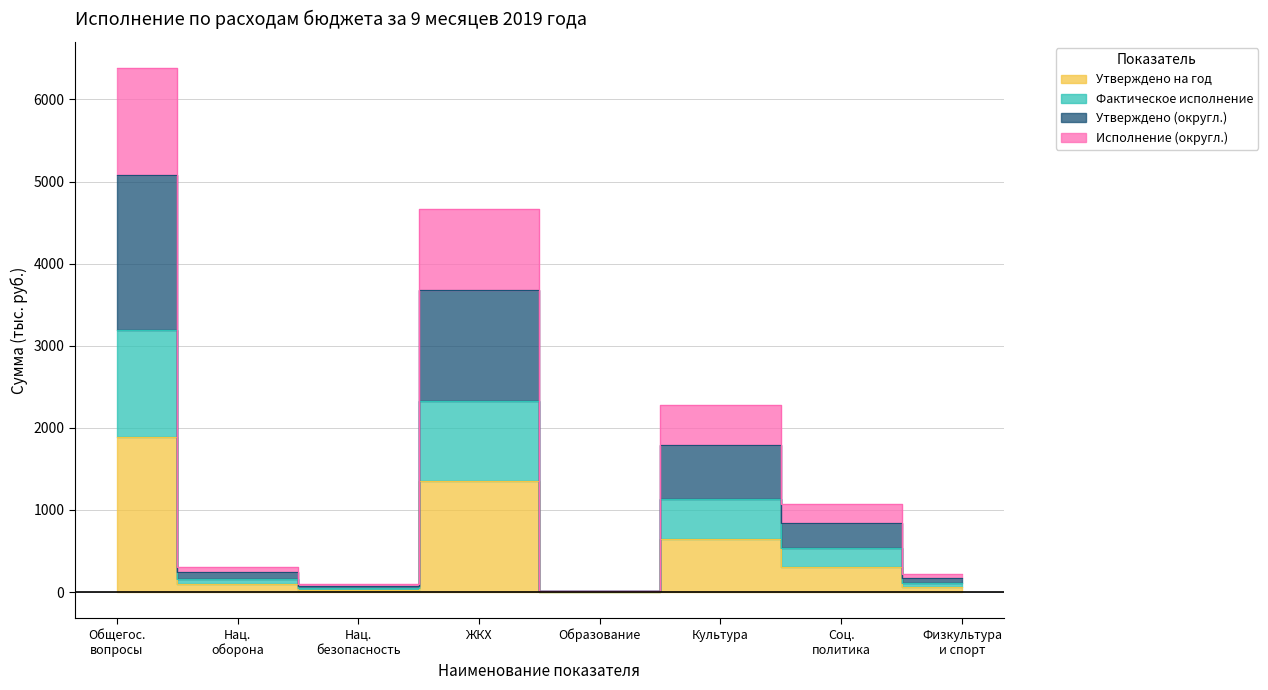

Rank the series by their maximum value, from lowest to highest.

Утверждено на год, Фактическое исполнение, Утверждено (округл.), Исполнение (округл.)